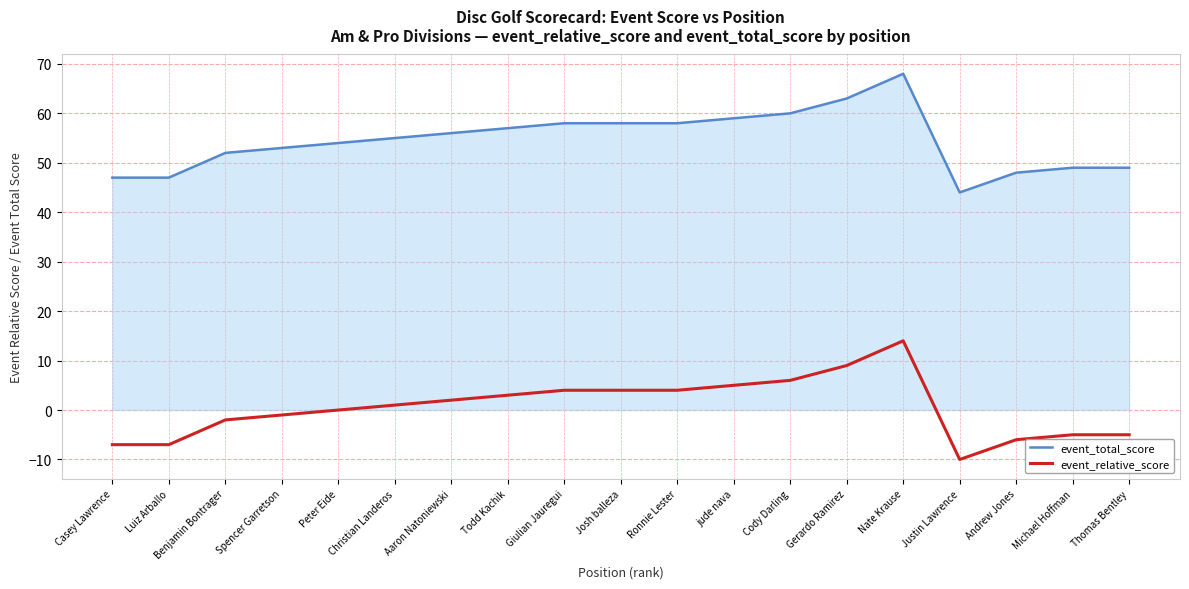

Does the chart display data point markers on the line(s)?

No